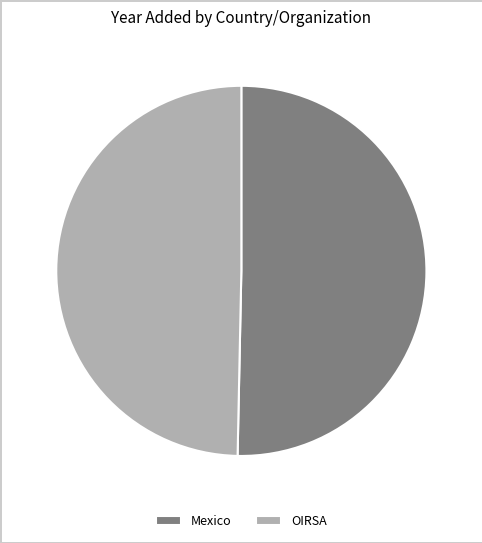

What is the smallest slice in the pie chart?

OIRSA